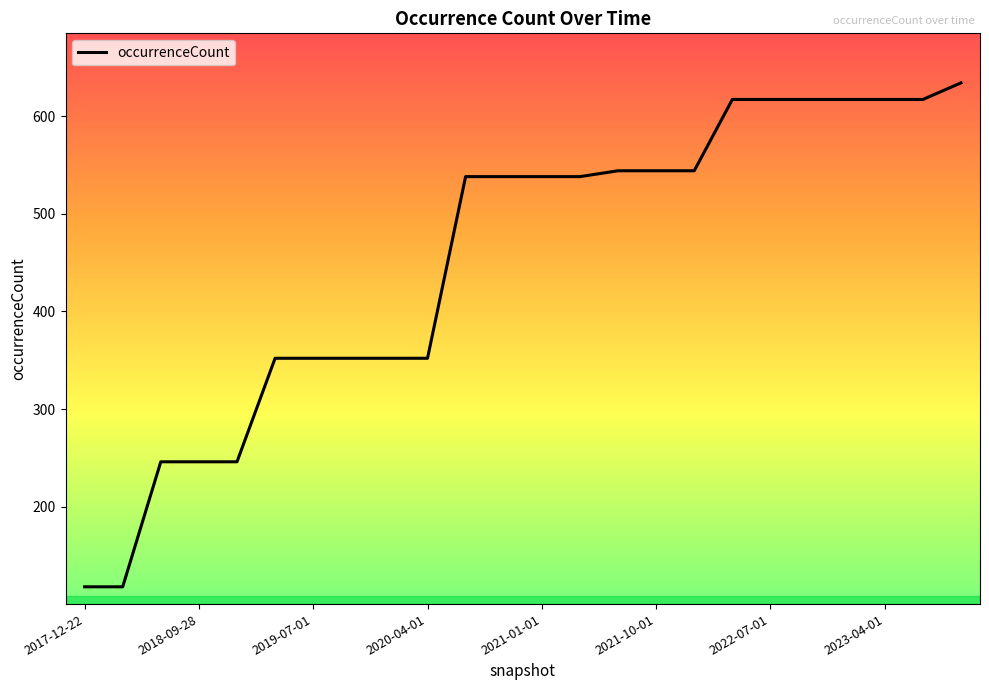

What is the minimum value shown in the chart?

118